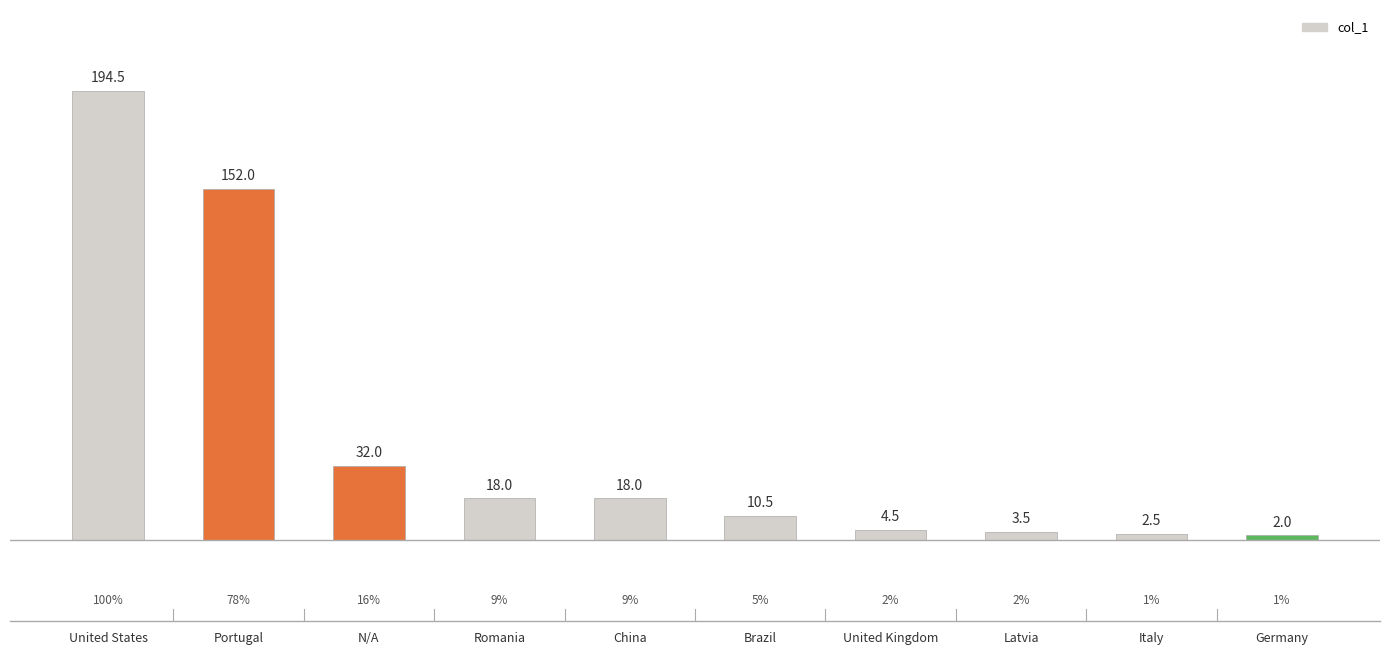

Reading left to right, what are all the values shown in this chart?

194.5	152.0	32.0	18.0	18.0	10.5	4.5	3.5	2.5	2.0